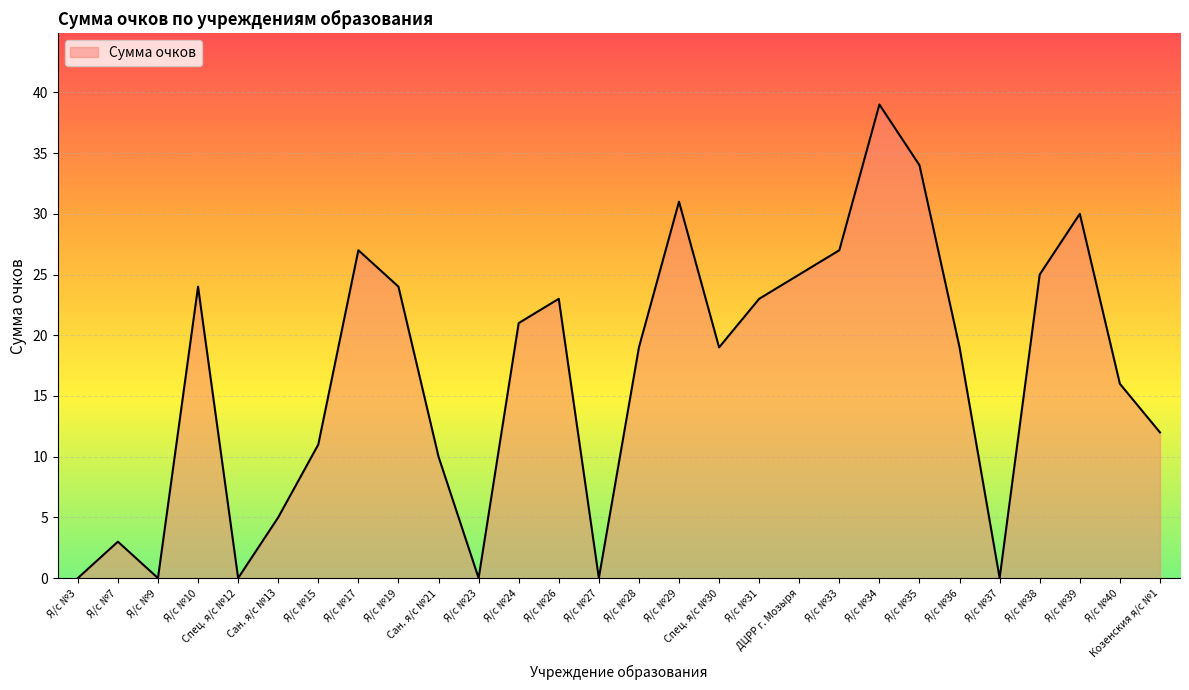

Read the value at Я/с №38.

25